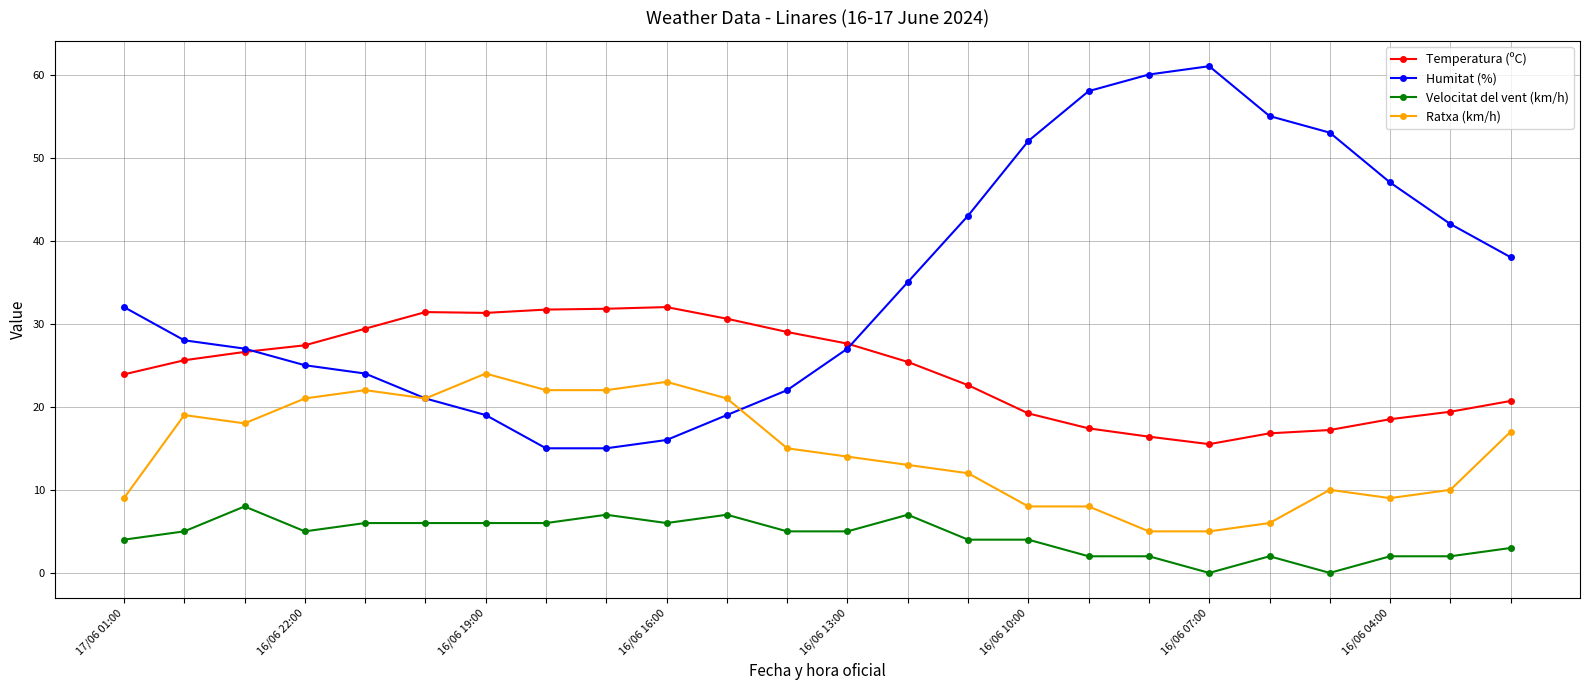

At how many categories does at least one series exceed 33?

11